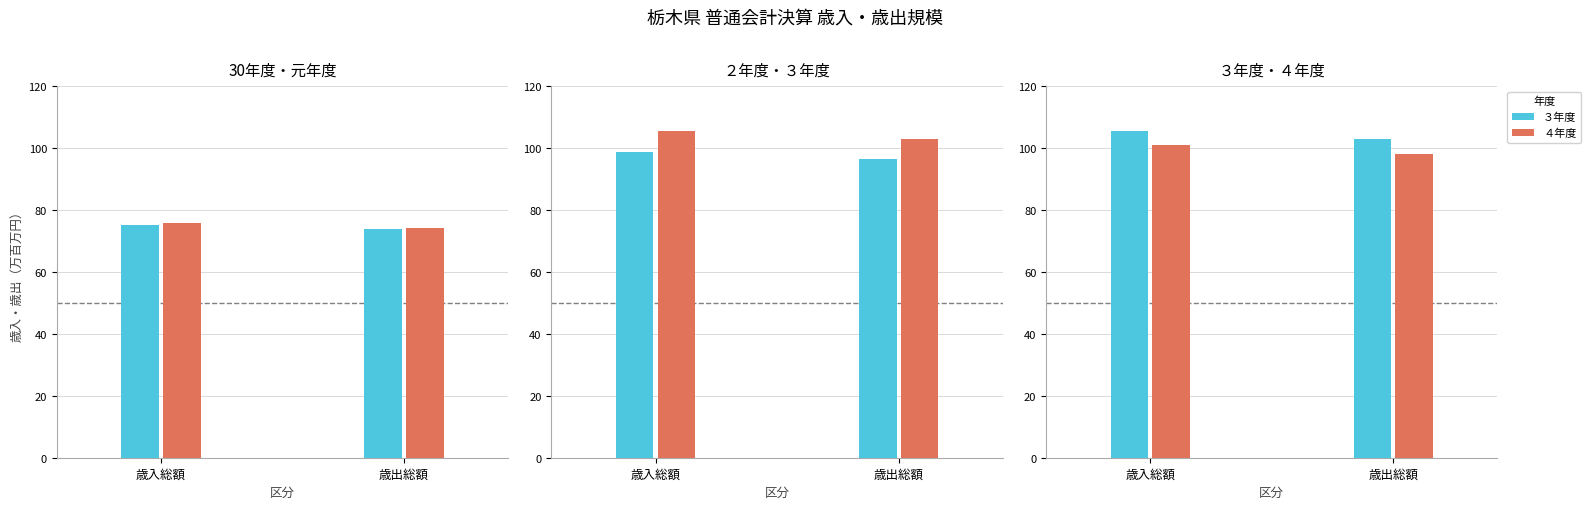

What is the sum of all ２年度 values?

195.3